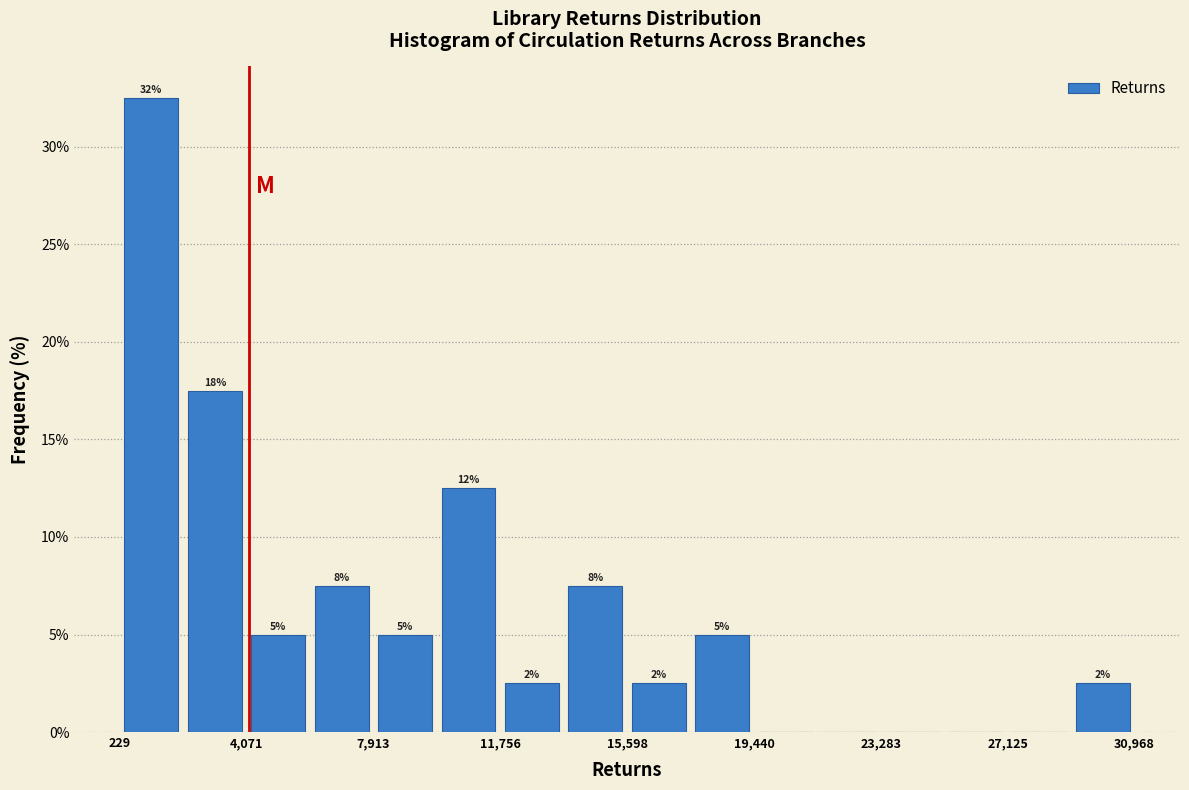

Around what value on the x-axis is the tallest bar? Give the approximate position of its centre, as read against the axis.

1000